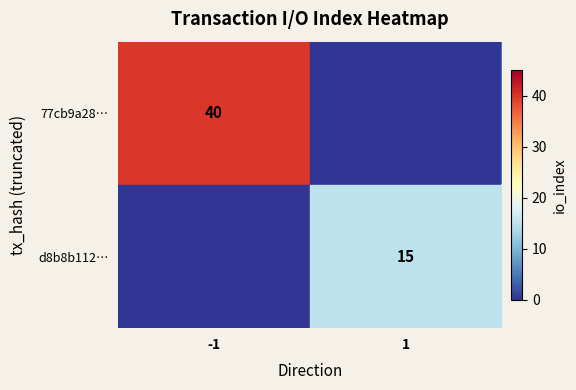

At which category is the sum across all series the highest?

-1